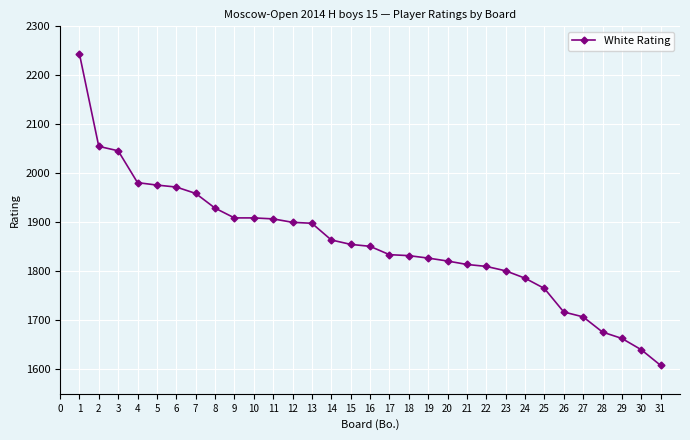

What is the value of the 6th point from the left?

1972